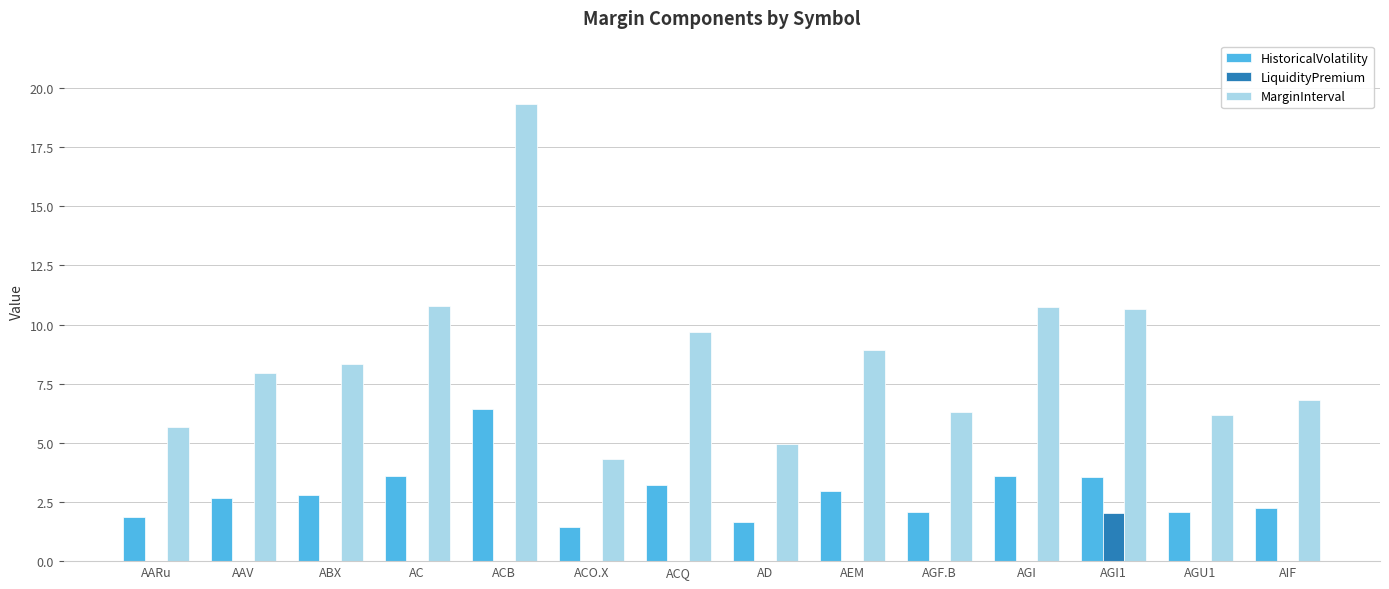

What is the average value of the HistoricalVolatility series?

2.9